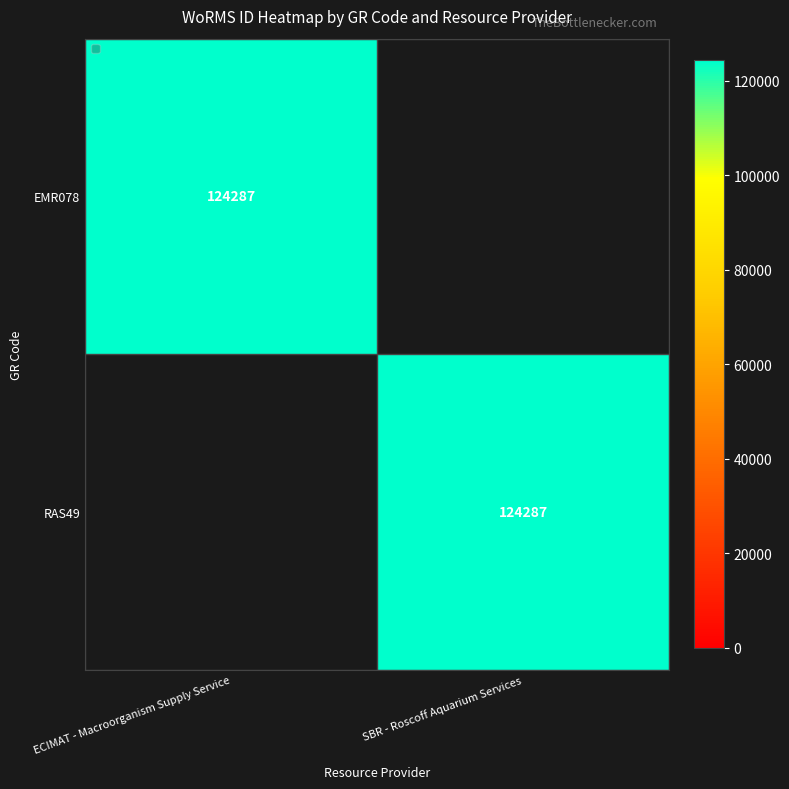

The RAS49 series shows 124287 at SBR - Roscoff Aquarium Services. True or false?

True